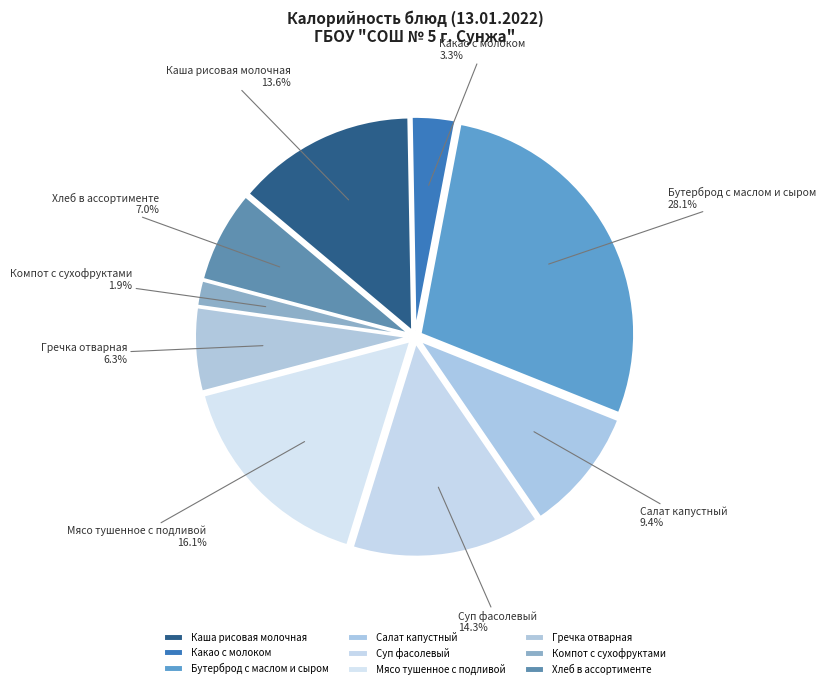

To the nearest percent, what portion does Каша рисовая молочная represent?

14%